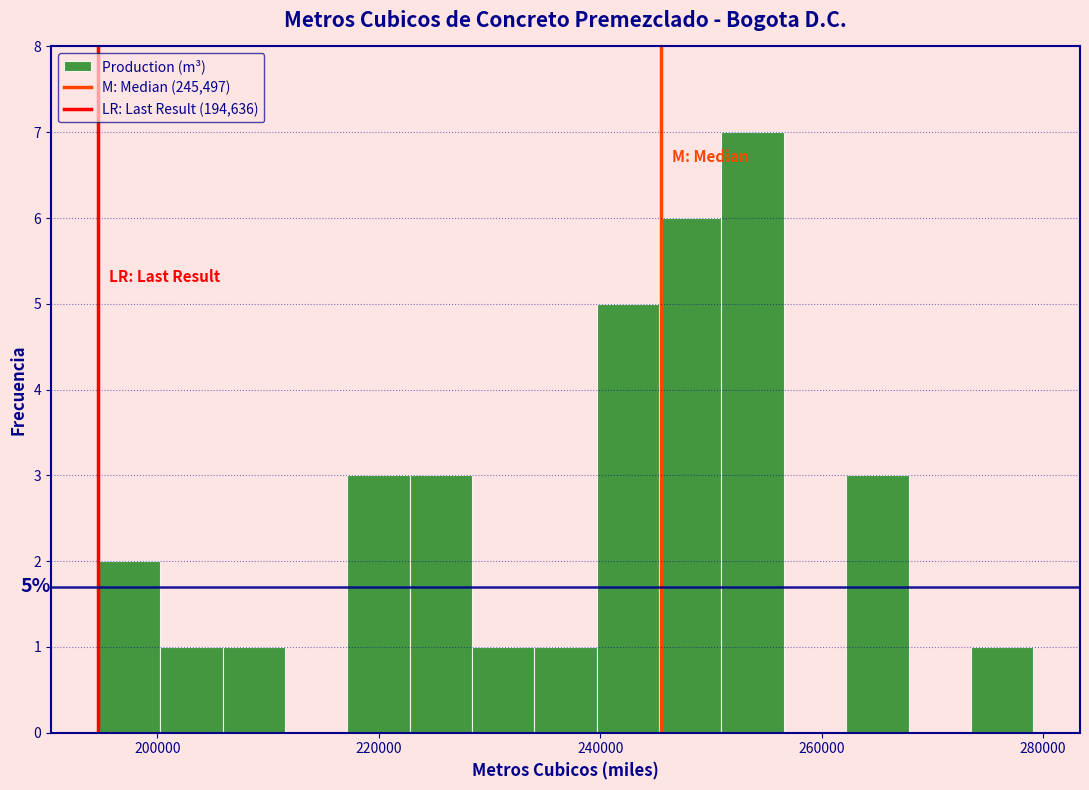

Around what value on the x-axis is the tallest bar? Give the approximate position of its centre, as read against the axis.

254000